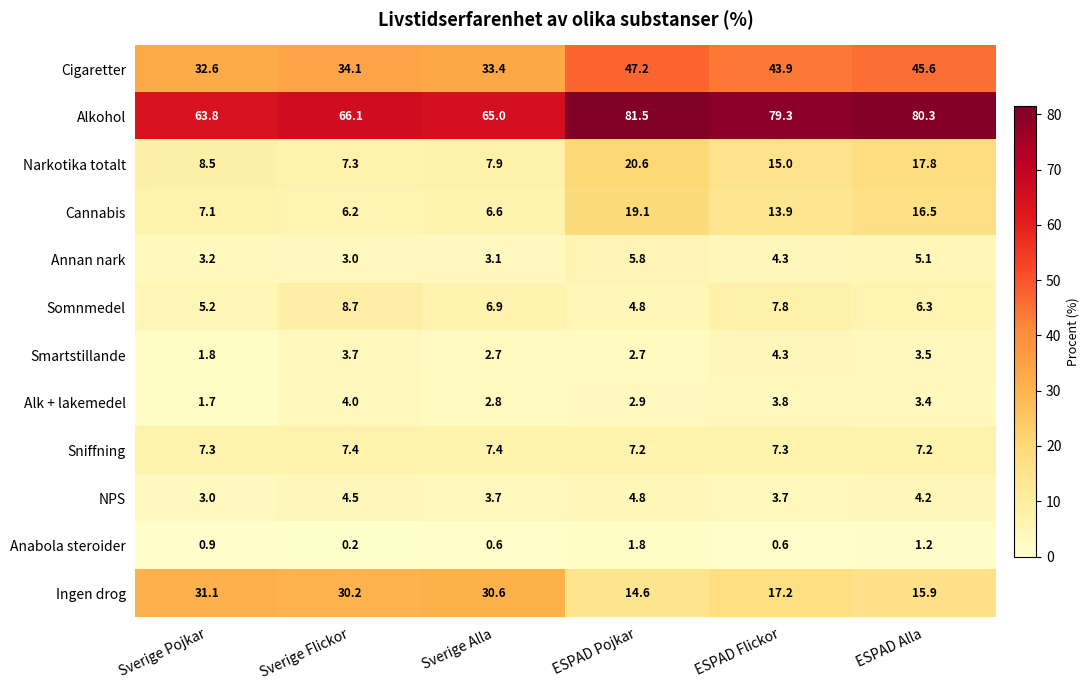

Which category has the highest value across all series?

ESPAD Pojkar